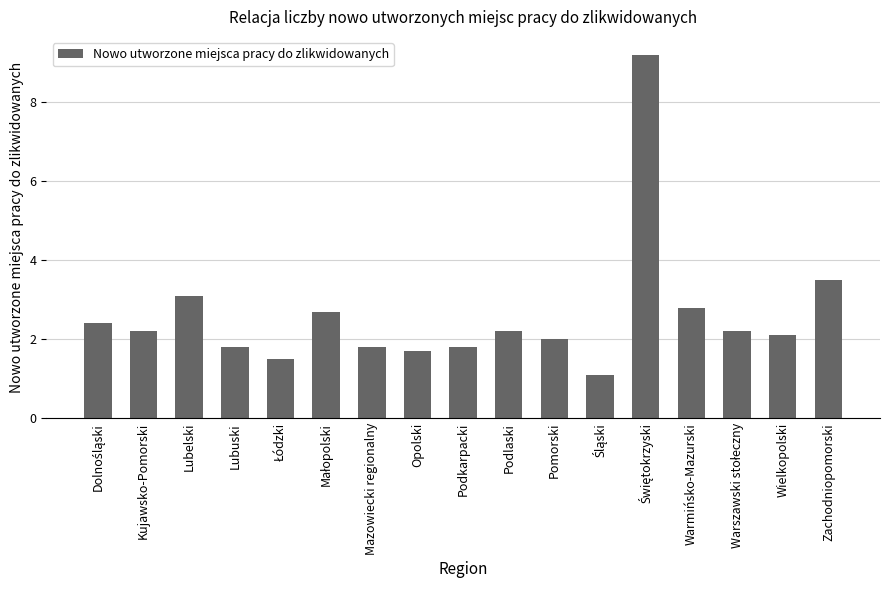

Reading right to left, what are all the values shown in this chart?

3.5	2.1	2.2	2.8	9.2	1.1	2.0	2.2	1.8	1.7	1.8	2.7	1.5	1.8	3.1	2.2	2.4